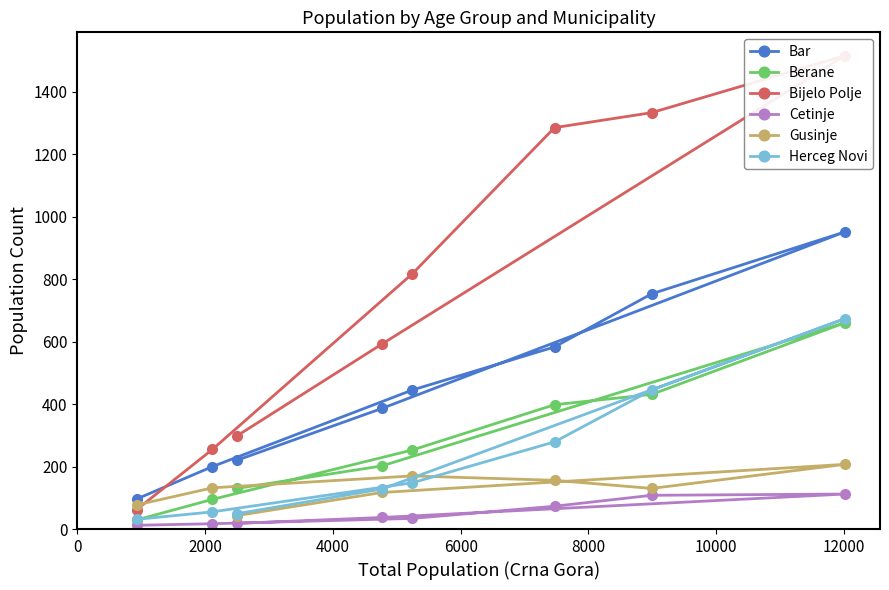

In Gusinje, how many points are higher than both neighbors (excluding endpoints)?

2